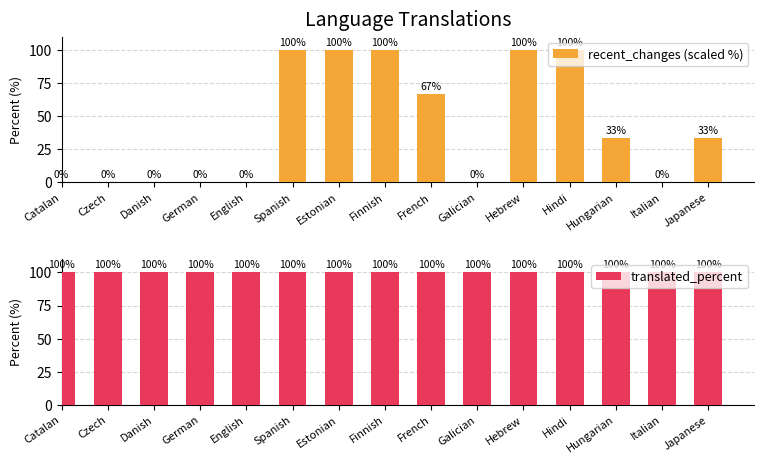

How many values in the recent_changes (scaled %) series exceed 33?

8